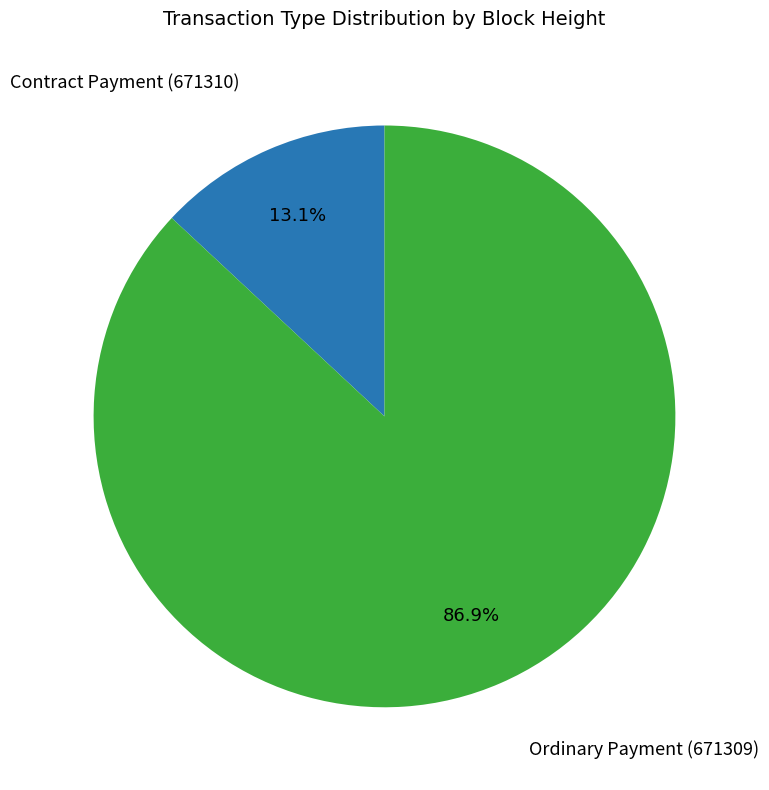

How many slices are in this pie chart?

2